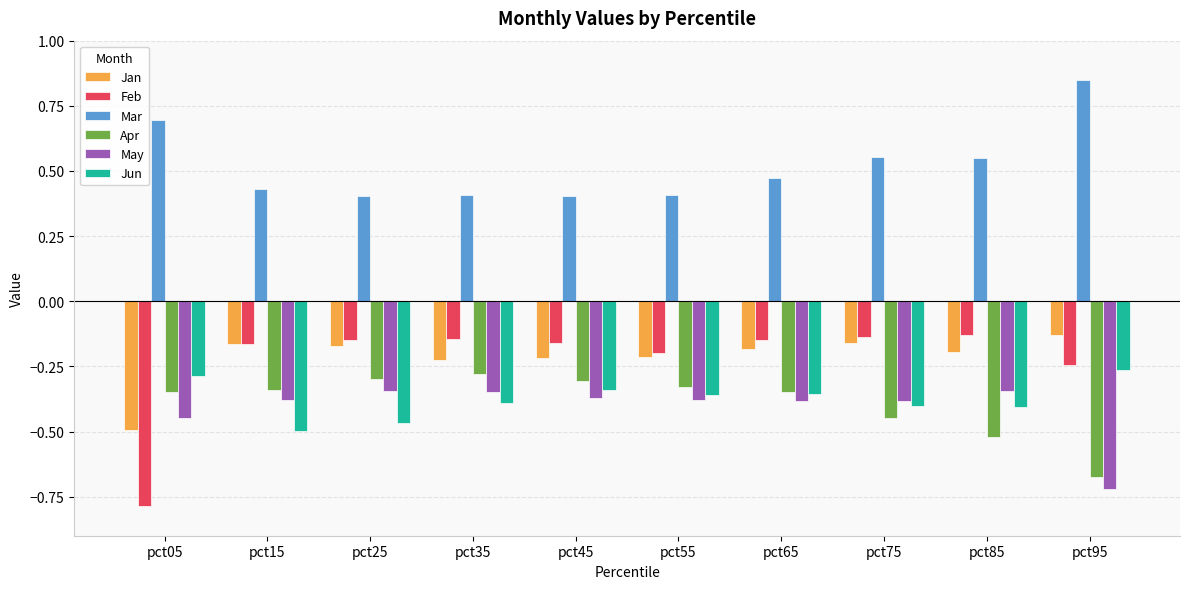

The Jan series shows -0.2 at pct15. True or false?

True